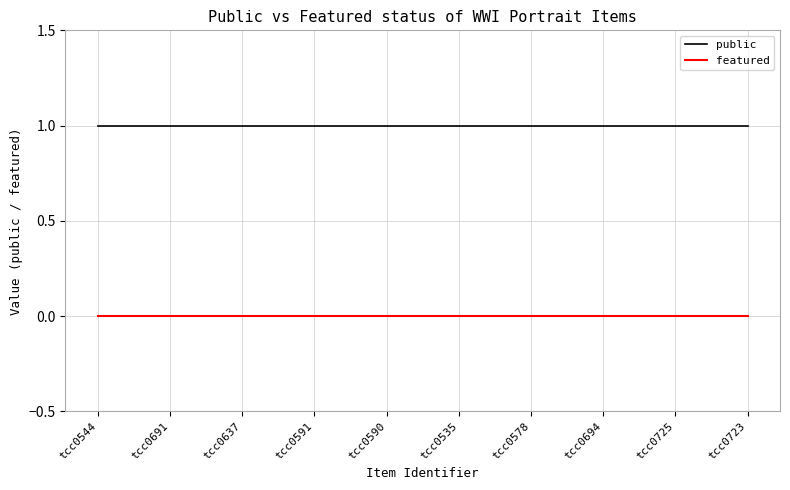

What position from the left is tcc0694?

8